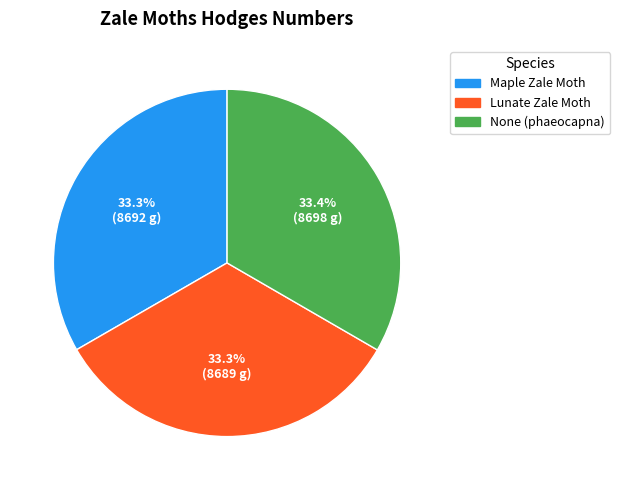

True or false: Maple Zale Moth accounts for 21% of the total.

False